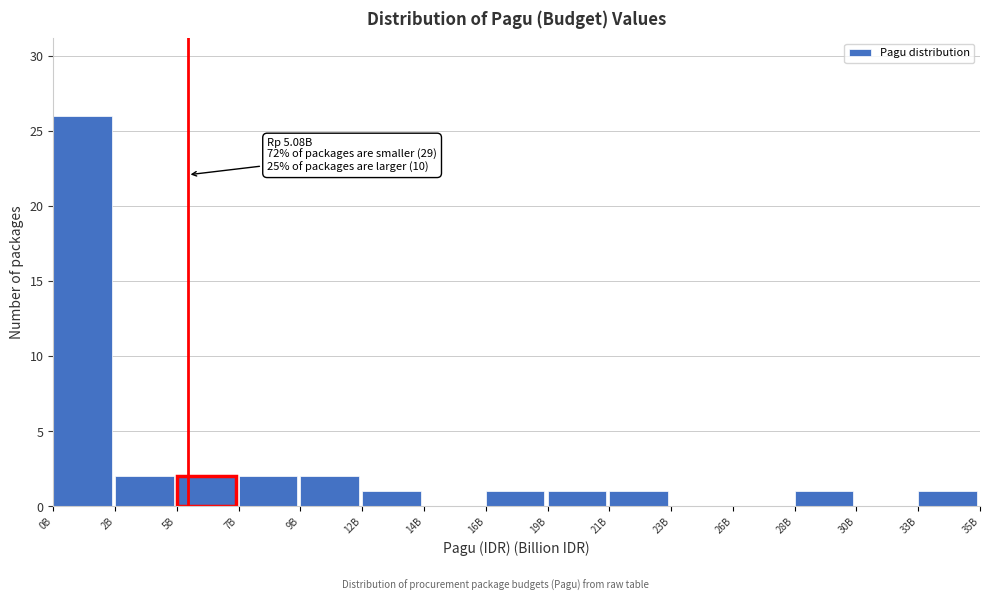

Reading left to right, list all the values displayed in this chart.

0B=26	2B=2	5B=2	7B=2	9B=2	12B=1	14B=0	16B=1	19B=1	21B=1	23B=0	26B=0	28B=1	30B=0	33B=1